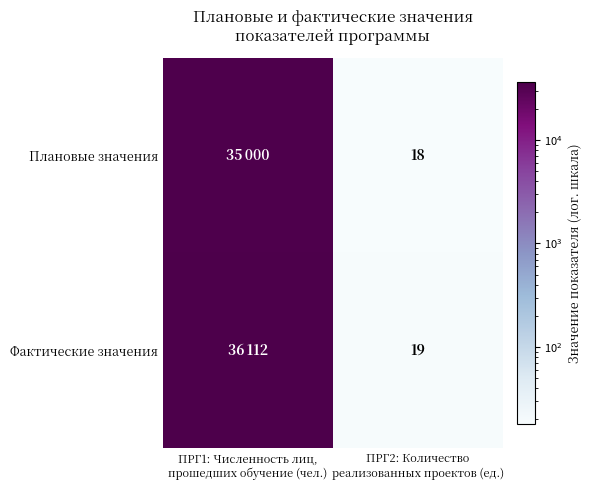

What is the minimum value shown in the chart?

18